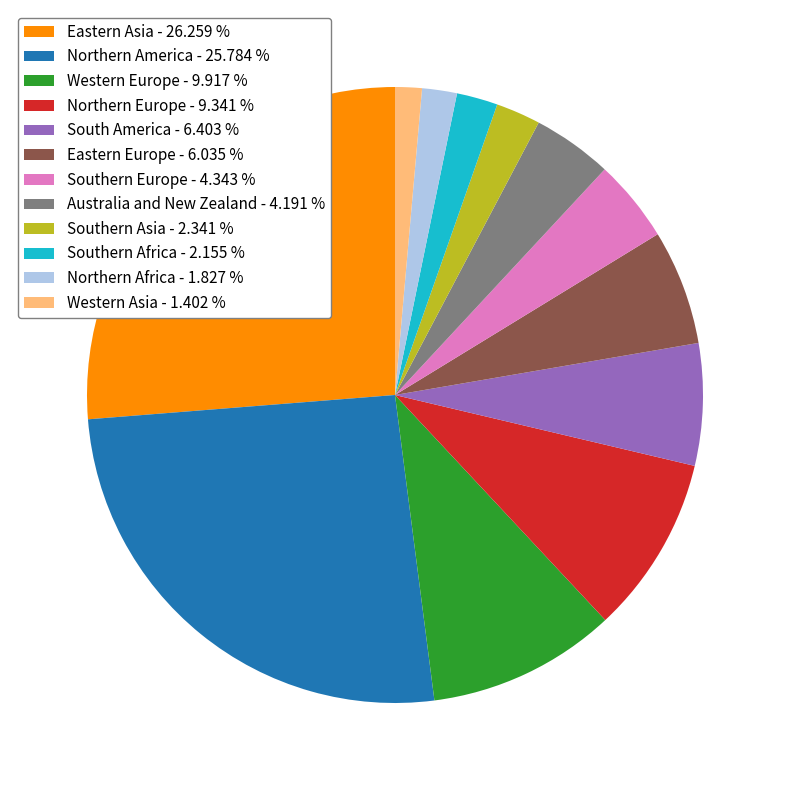

Combined, do Northern Africa and Eastern Europe account for over 50%?

No